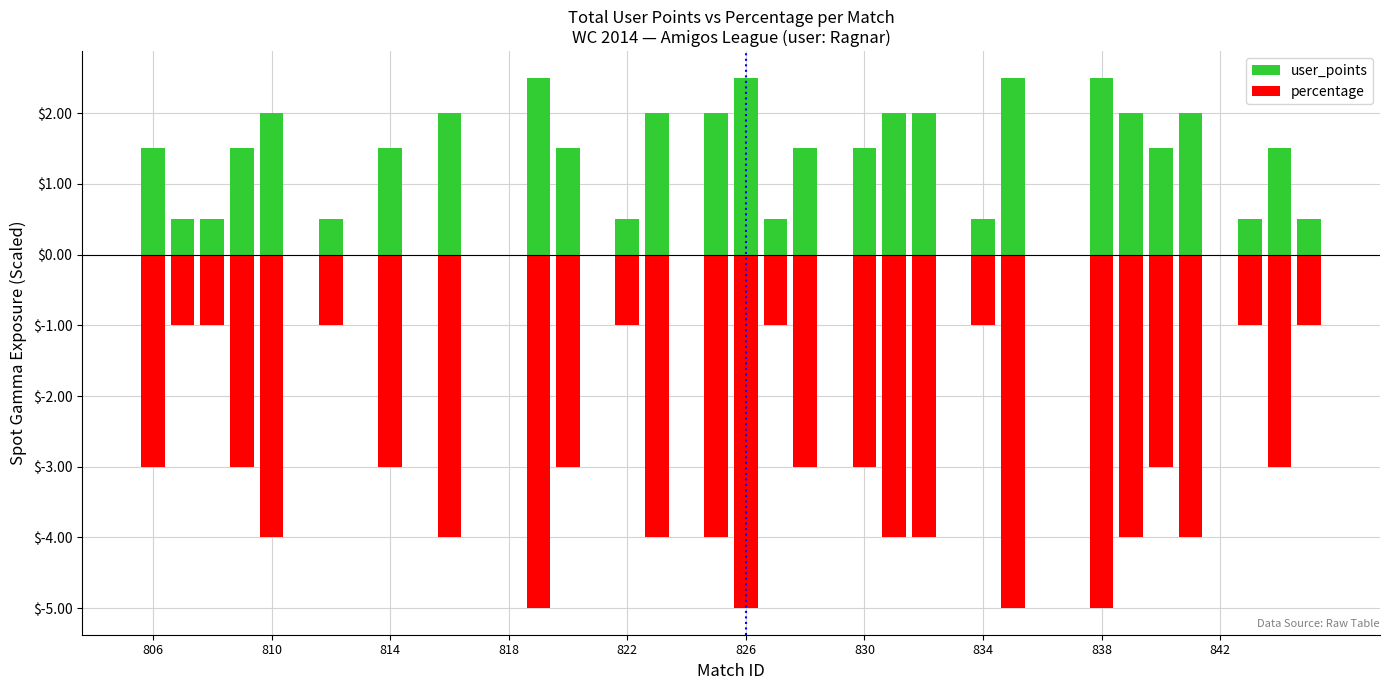

Between 12 and 26, which is larger?

26